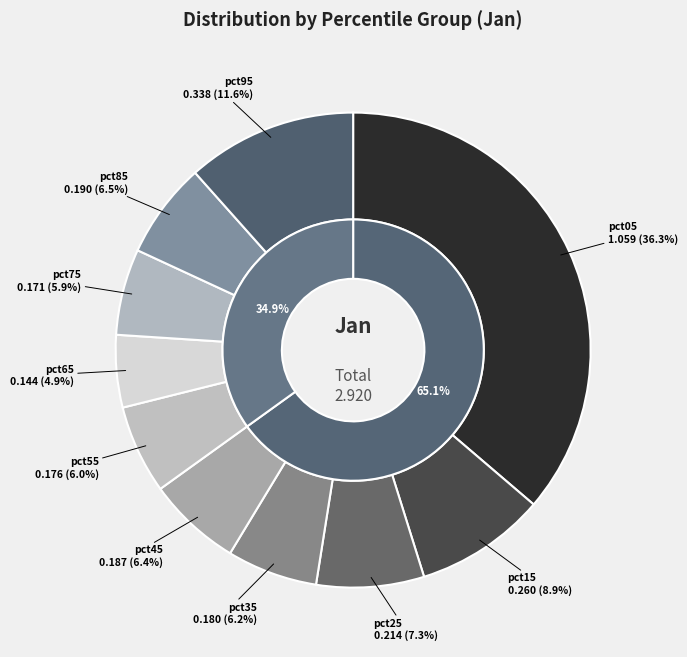

Between pct55 and pct95, which is larger?

pct95